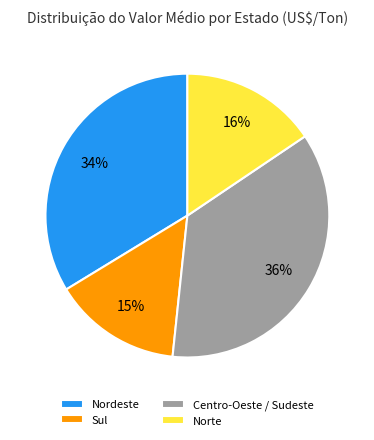

Approximately how many times larger is the value at Norte compared to Nordeste?

0.5